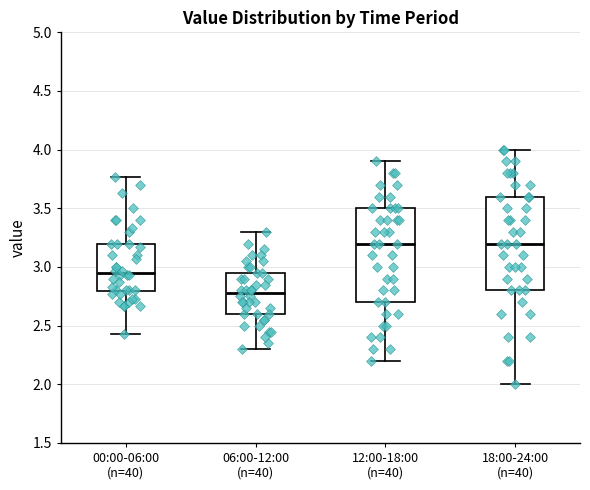

Reading left to right, transcribe this box plot: for each box, give where its median line is, the range the box spans, and where its two whiskers end, as read against the y-axis. The values are not printed on the chart, so give them approximately, as read against the axis.

00:00-06:00 (n=40): median 2.95, box 2.80 to 3.20, whiskers 2.45 to 3.75
06:00-12:00 (n=40): median 2.80, box 2.60 to 2.95, whiskers 2.30 to 3.30
12:00-18:00 (n=40): median 3.20, box 2.70 to 3.50, whiskers 2.20 to 3.90
18:00-24:00 (n=40): median 3.20, box 2.80 to 3.60, whiskers 2.00 to 4.00